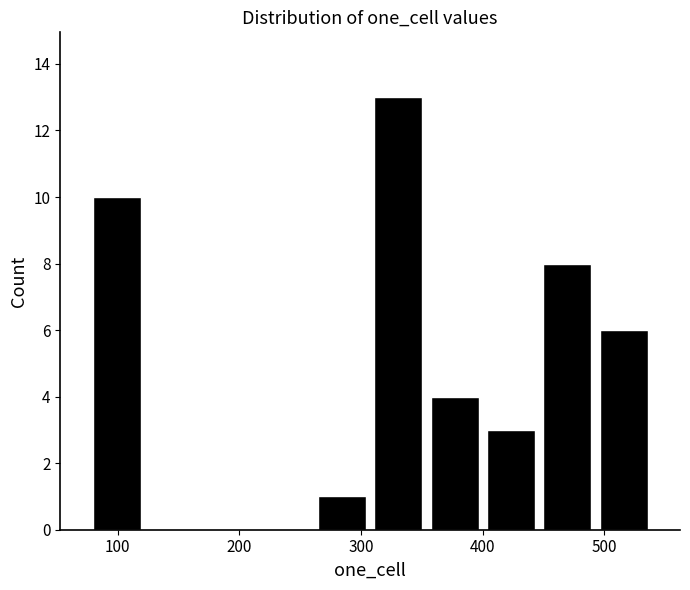

Over which range of the x-axis is the bar tallest?

310 to 350